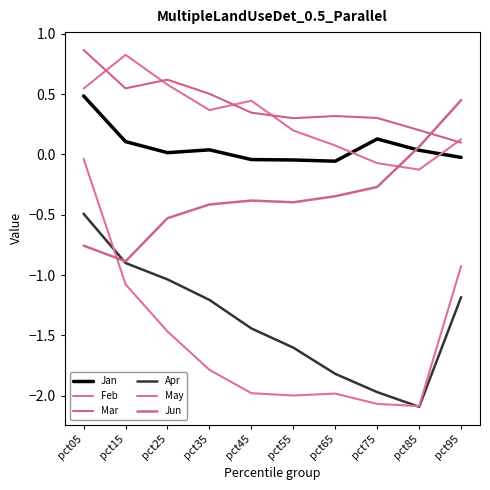

How many distinct data groups are displayed?

6